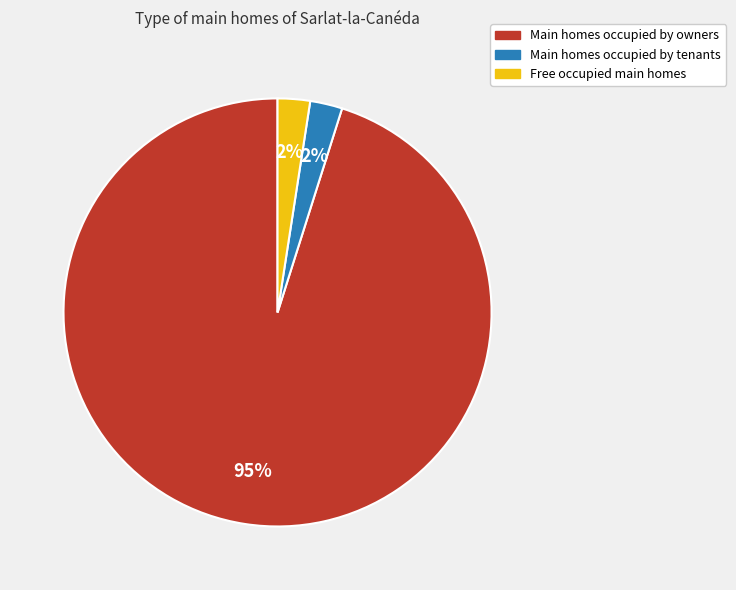

Is there any slice that represents more than half of the pie?

Yes